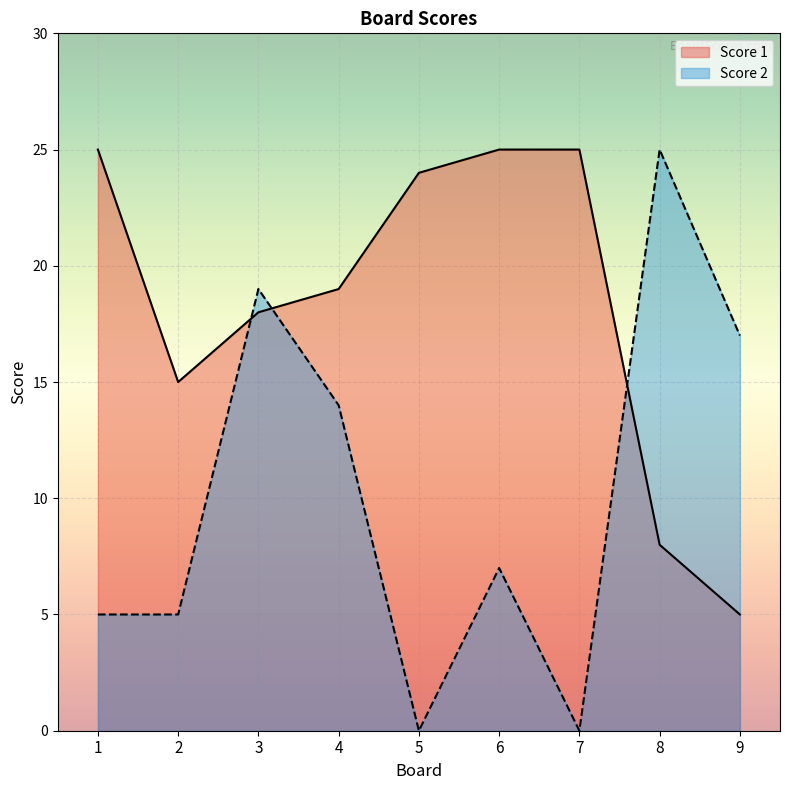

What is the difference between the second highest and second lowest values in the Score 1 series?

17